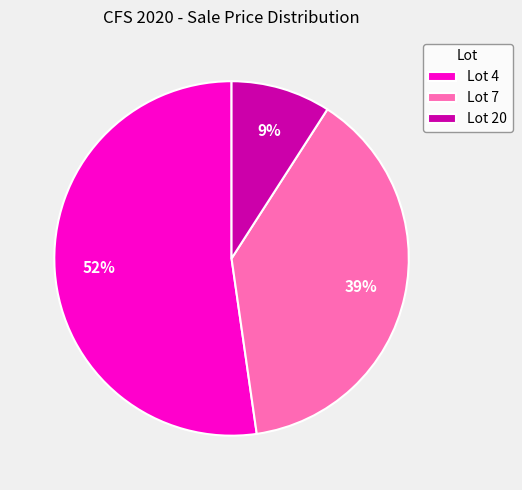

Do Lot 7 and Lot 4 together represent more than half of the pie?

Yes